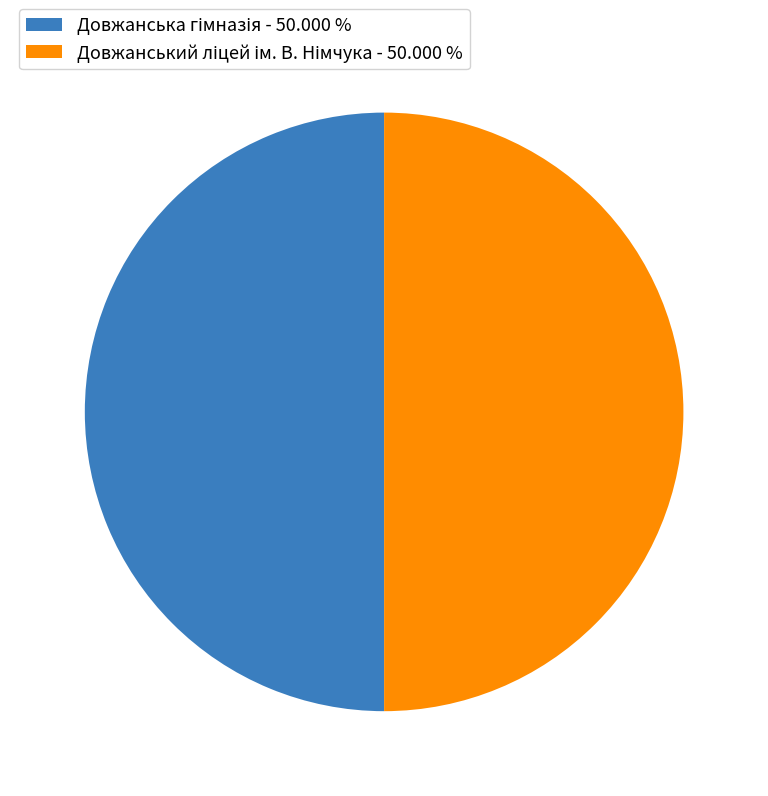

Is it true that Довжанський ліцей ім. В. Німчука is 65% of the pie?

False